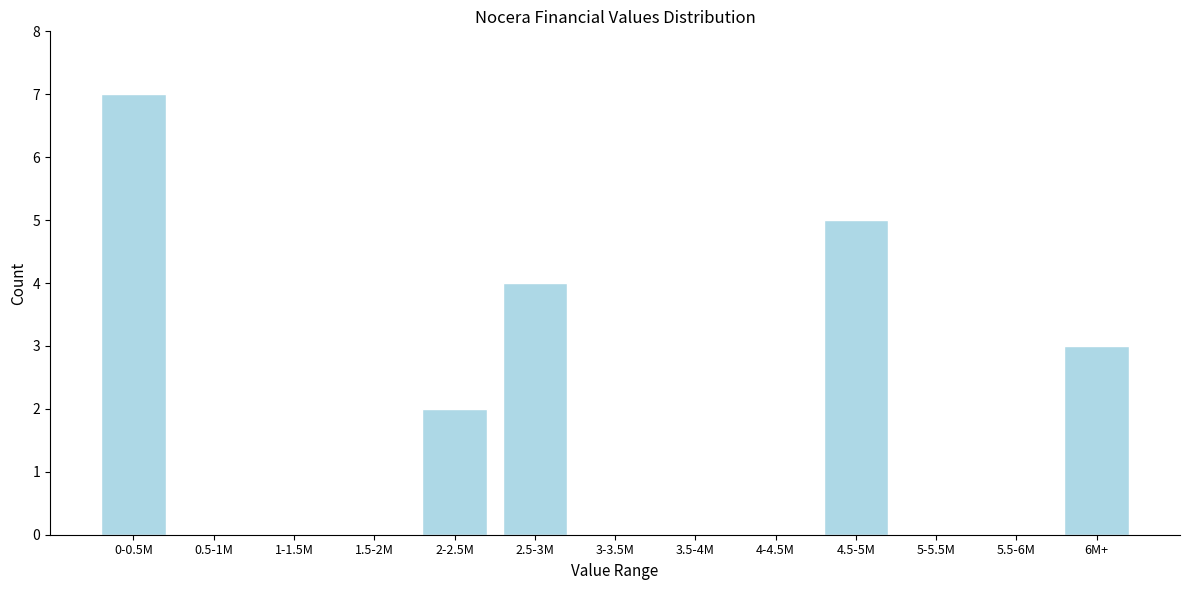

Reading left to right, extract all data points from this chart.

0-0.5M=7	0.5-1M=0	1-1.5M=0	1.5-2M=0	2-2.5M=2	2.5-3M=4	3-3.5M=0	3.5-4M=0	4-4.5M=0	4.5-5M=5	5-5.5M=0	5.5-6M=0	6M+=3